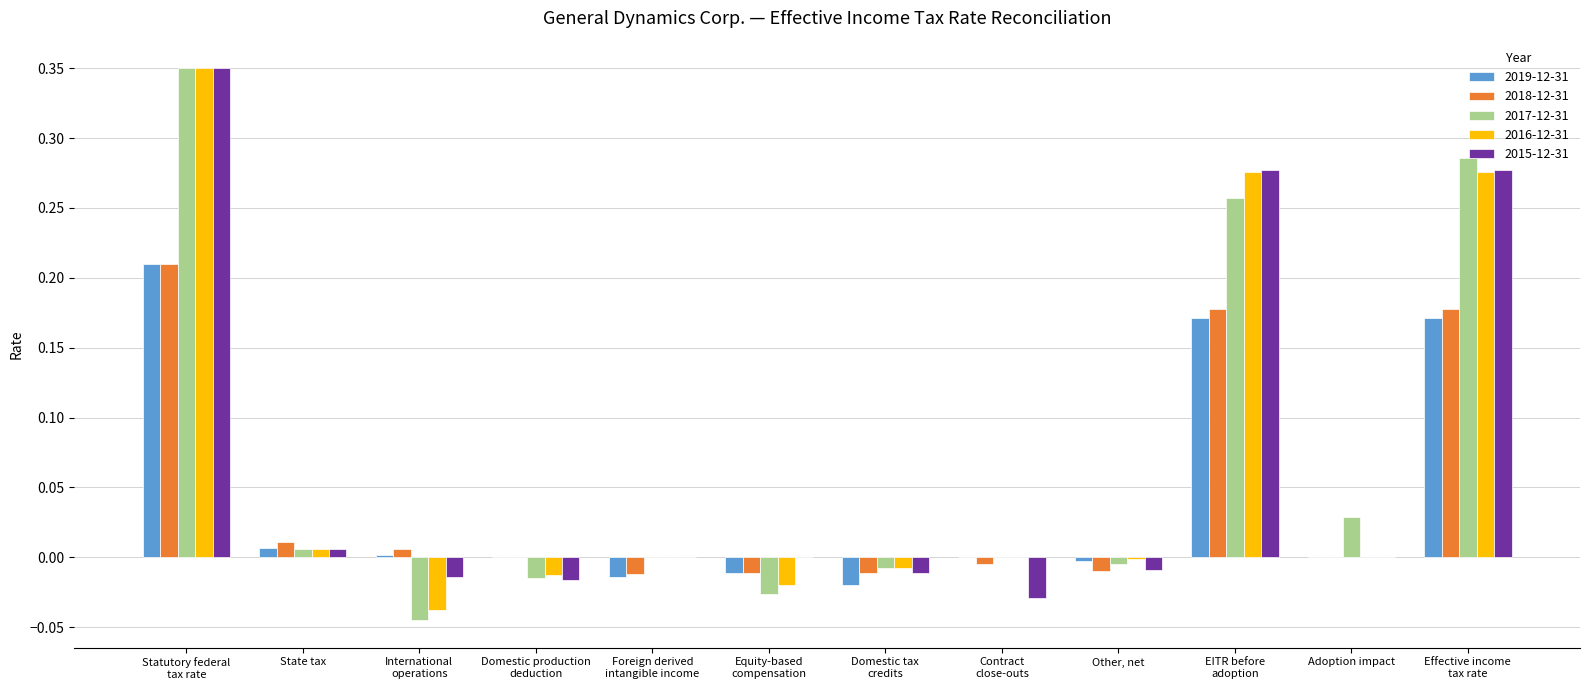

Is it true that 2015-12-31 equals 0.0 at State tax?

True